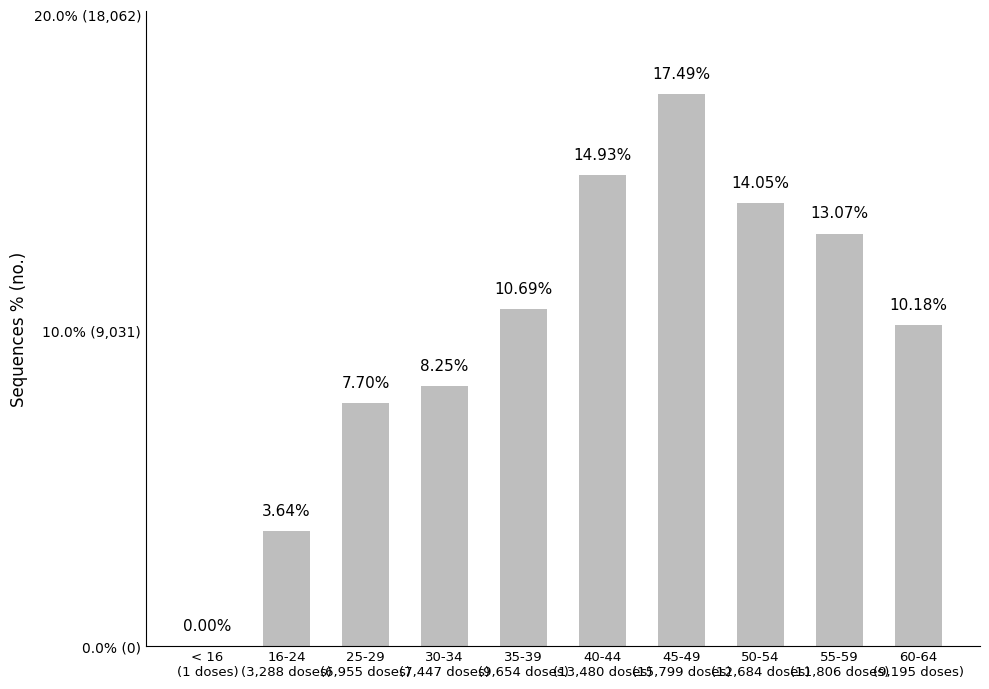

Are the bars horizontal?

No